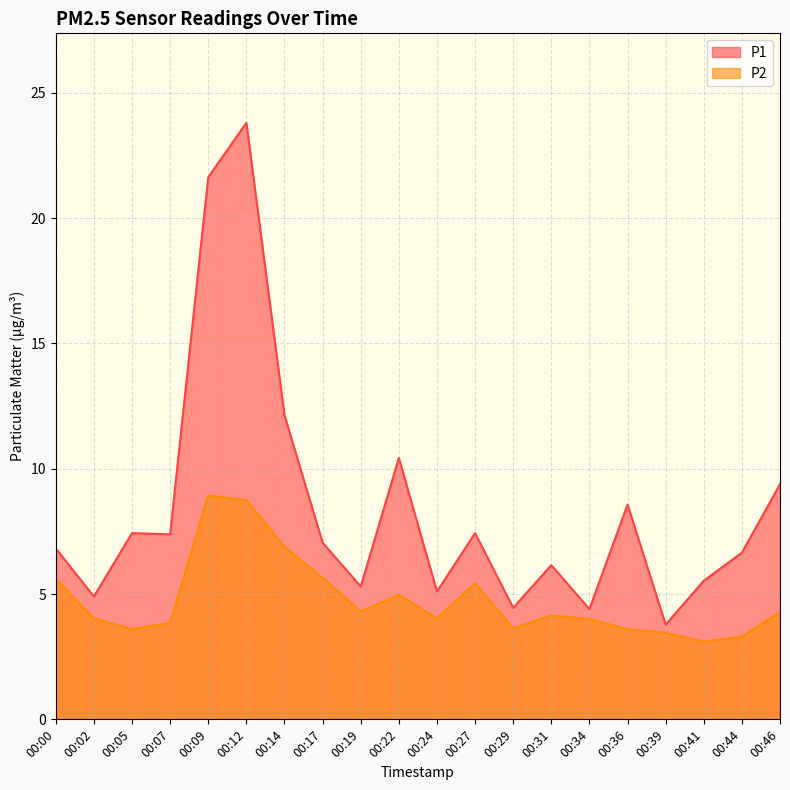

How many lines are shown in the chart?

2